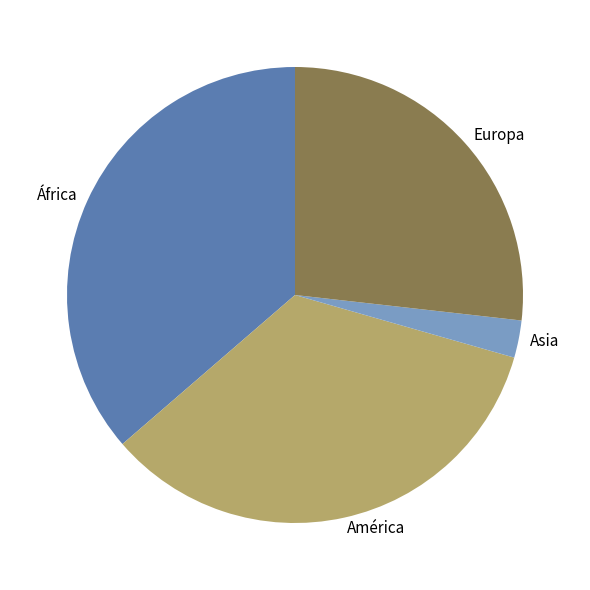

Approximately how many times larger is the value at América compared to África?

0.9